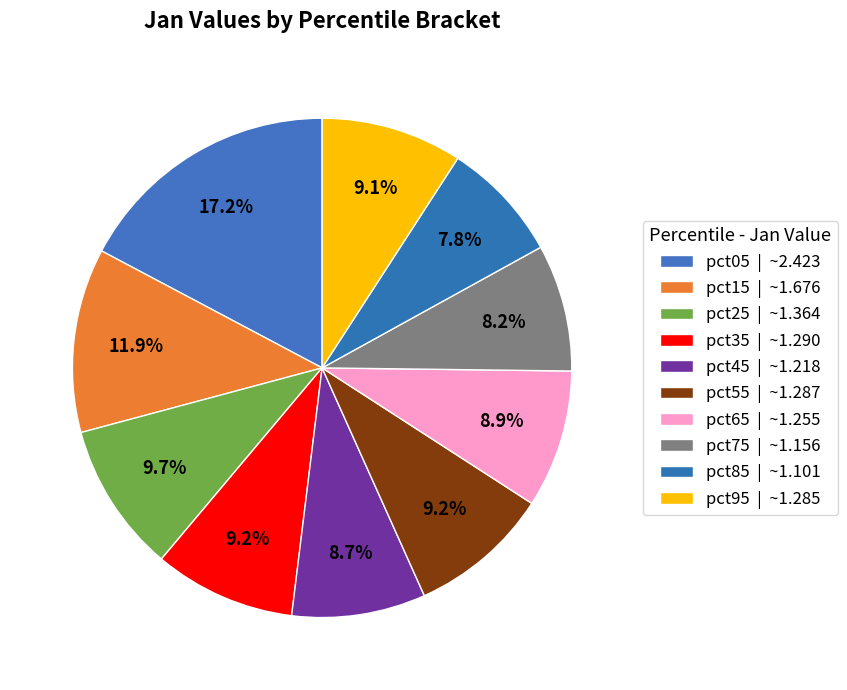

How many segments does this pie chart have?

10